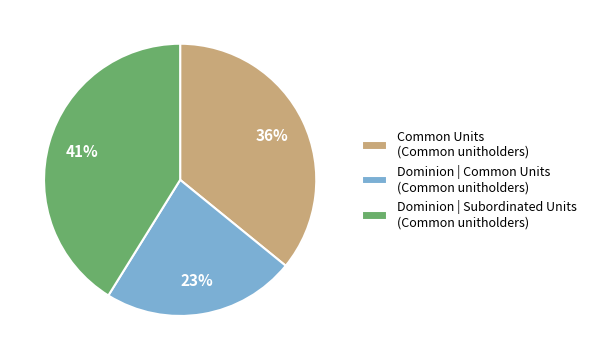

True or false: Common Units (Common unitholders) accounts for 50% of the total.

False